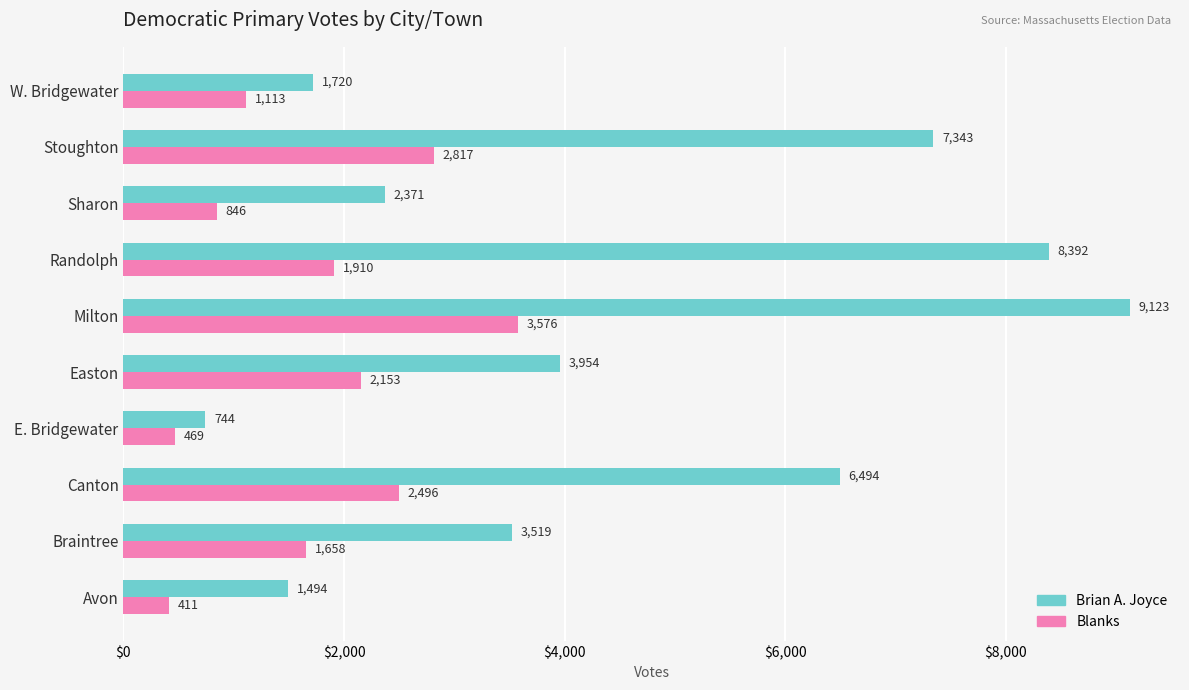

Where is Blanks nearest to the value 1993?

Randolph